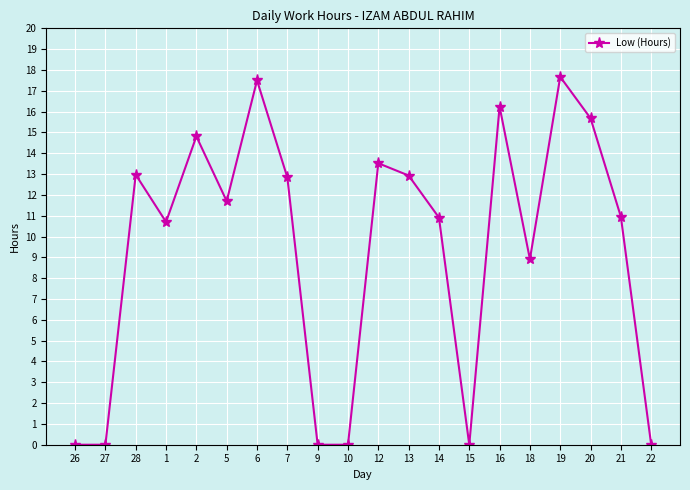

At which category does the data reach its first local peak?

28